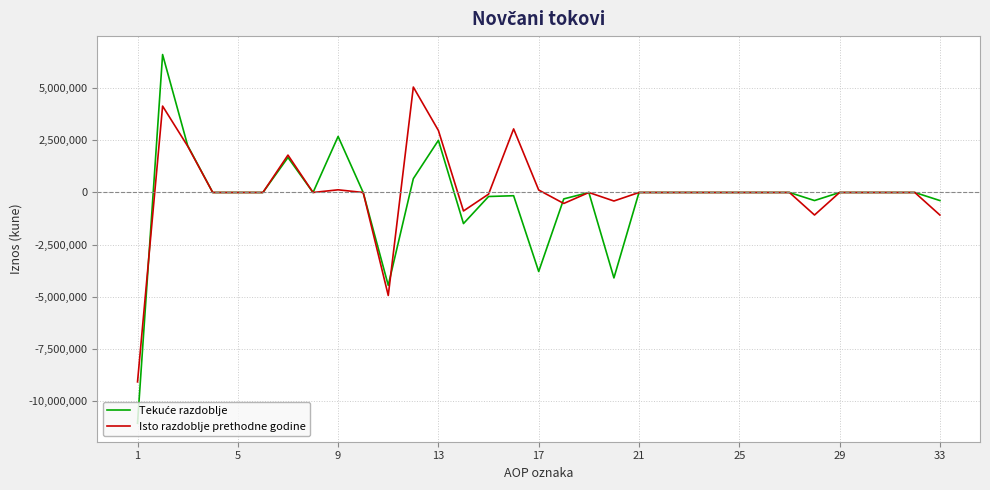

What is the highest value of the Isto razdoblje prethodne godine series?

5055430